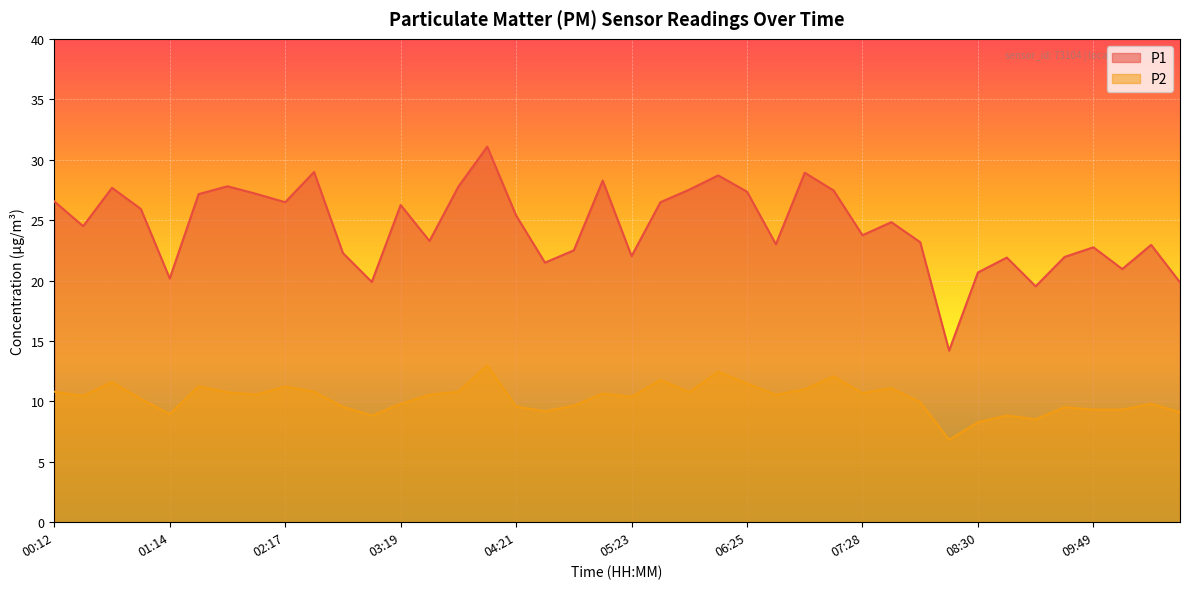

At which label does P2 first exceed 10?

00:12